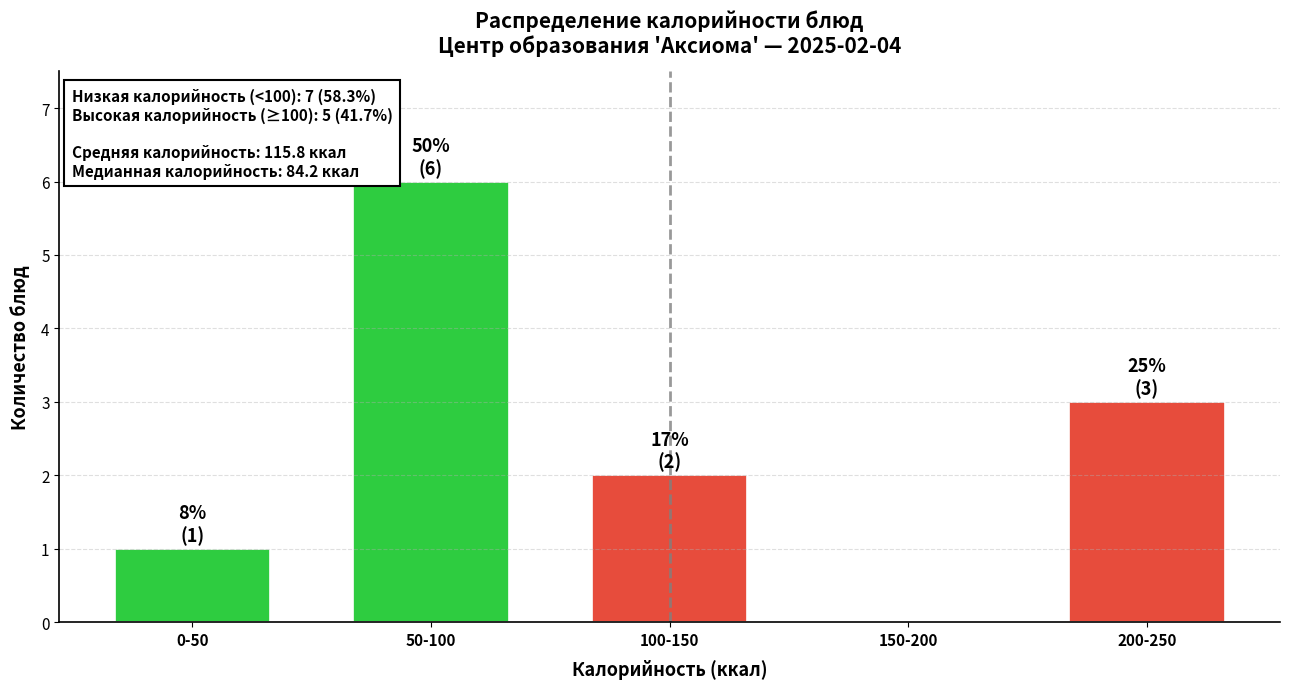

Reading left to right, list all the values displayed in this chart.

0-50=1	50-100=6	100-150=2	150-200=0	200-250=3